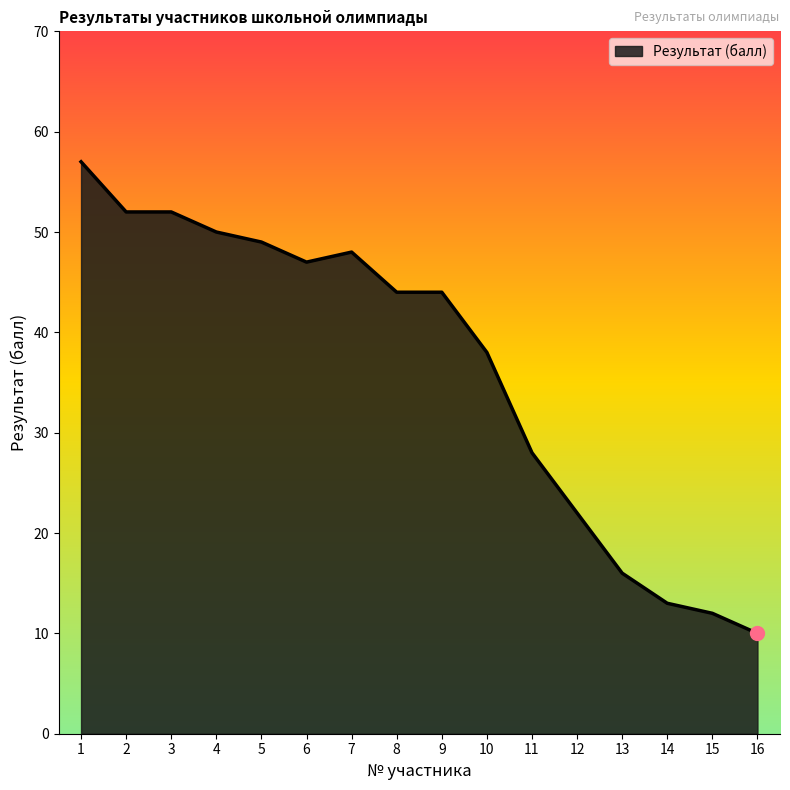

Is it true that the value at 4 is 50?

True